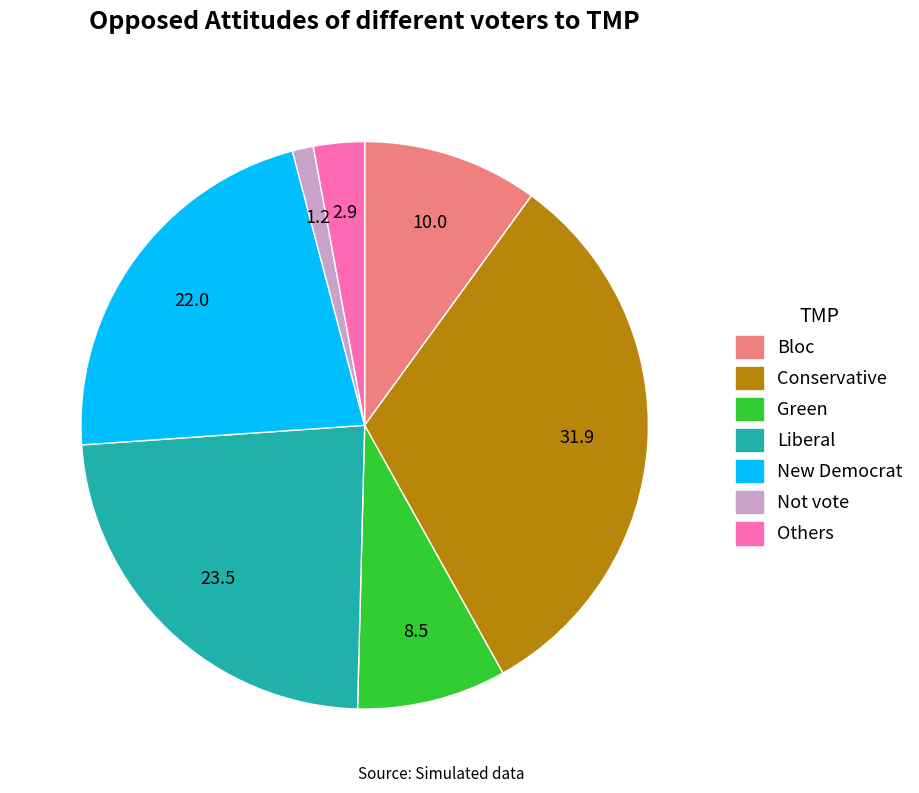

Is there a majority slice in this chart?

No